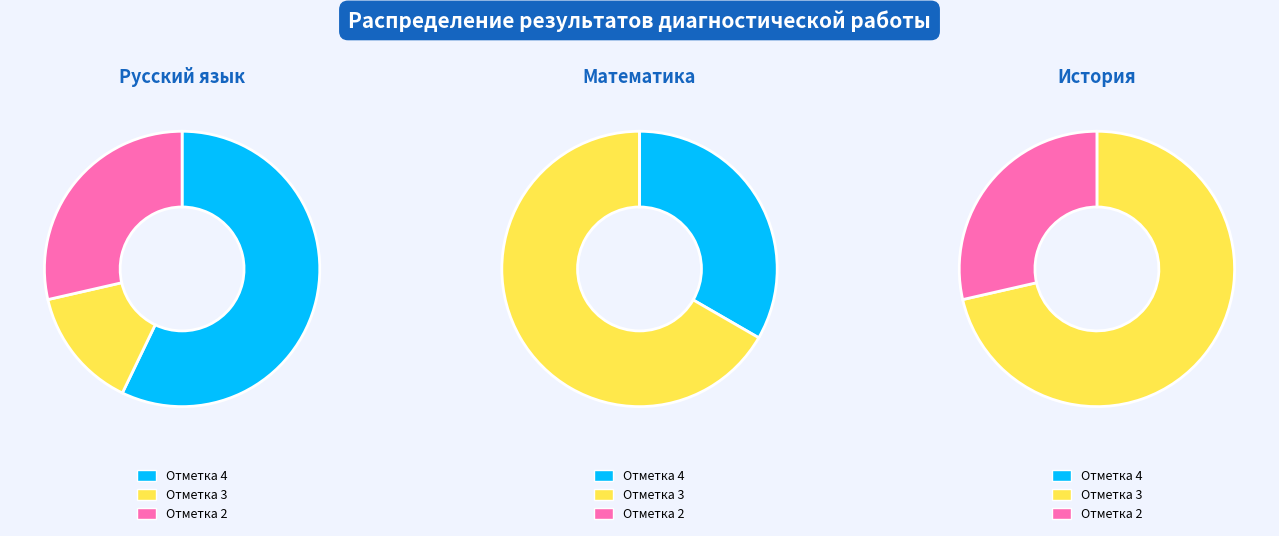

Which slice is the smallest?

2